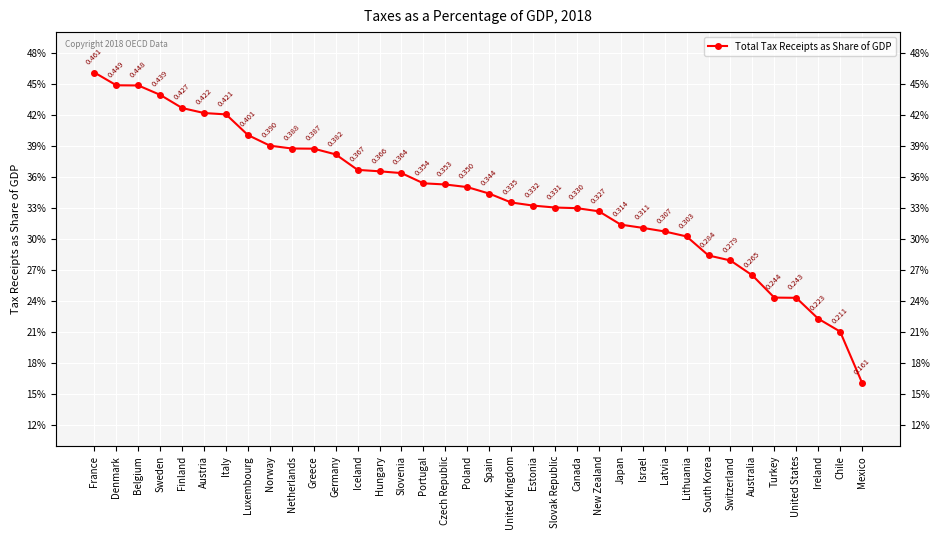

Does the chart display data point markers on the line(s)?

Yes